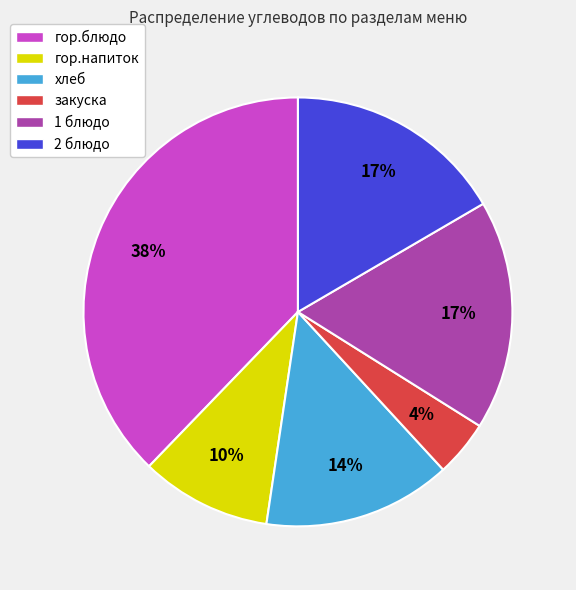

How many segments does this pie chart have?

6